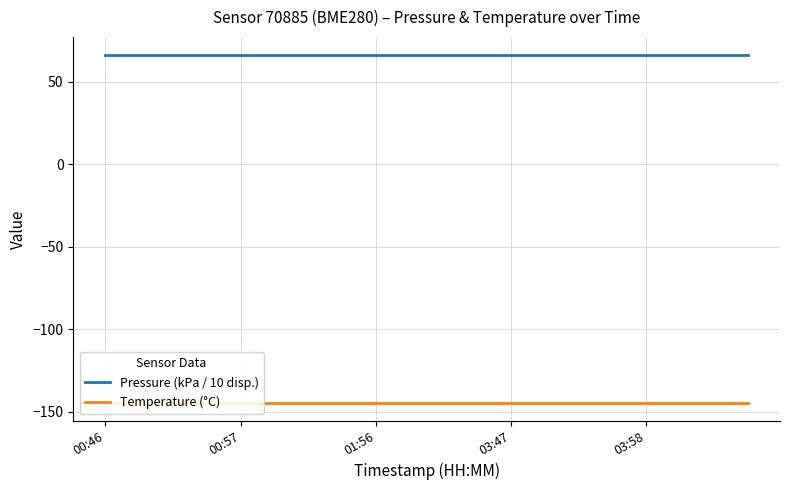

At 15, list the series in order from smallest to largest.

Temperature (°C), Pressure (kPa / 10 disp.)